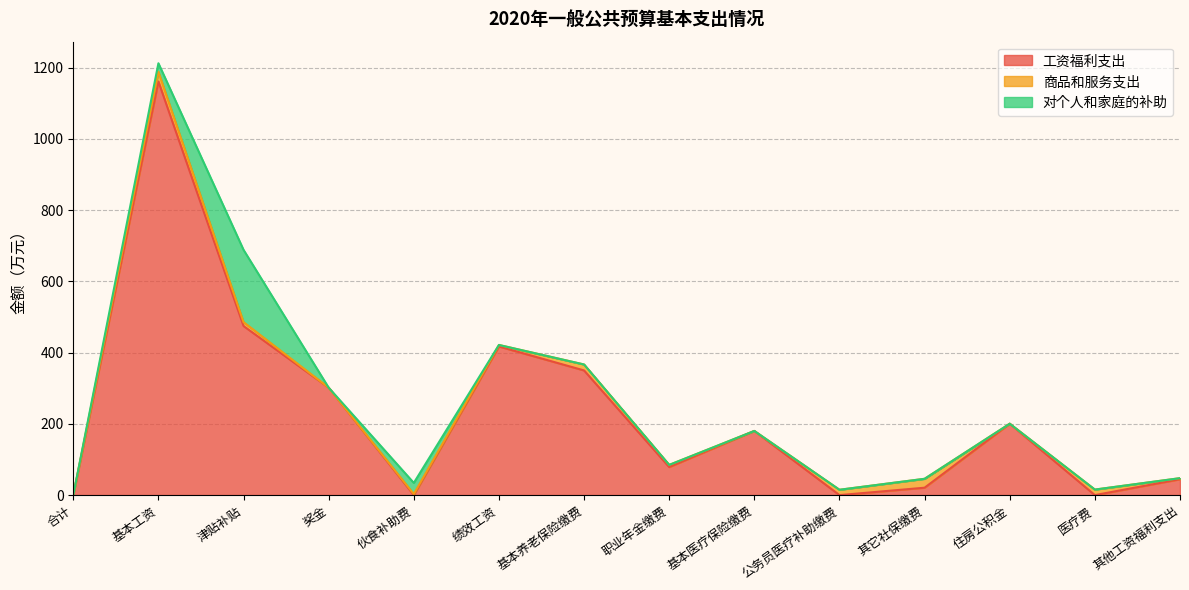

What is the difference between the maximum and minimum values in the 商品和服务支出 series?

27.3